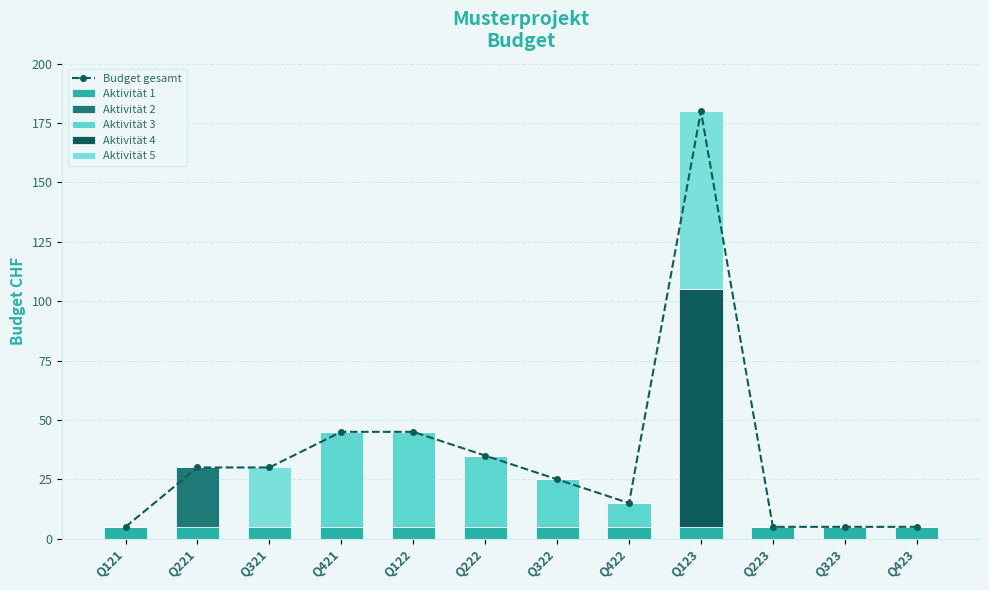

Is the value of Aktivität 3 at Q322 greater than the value of Aktivität 4 at Q321?

Yes